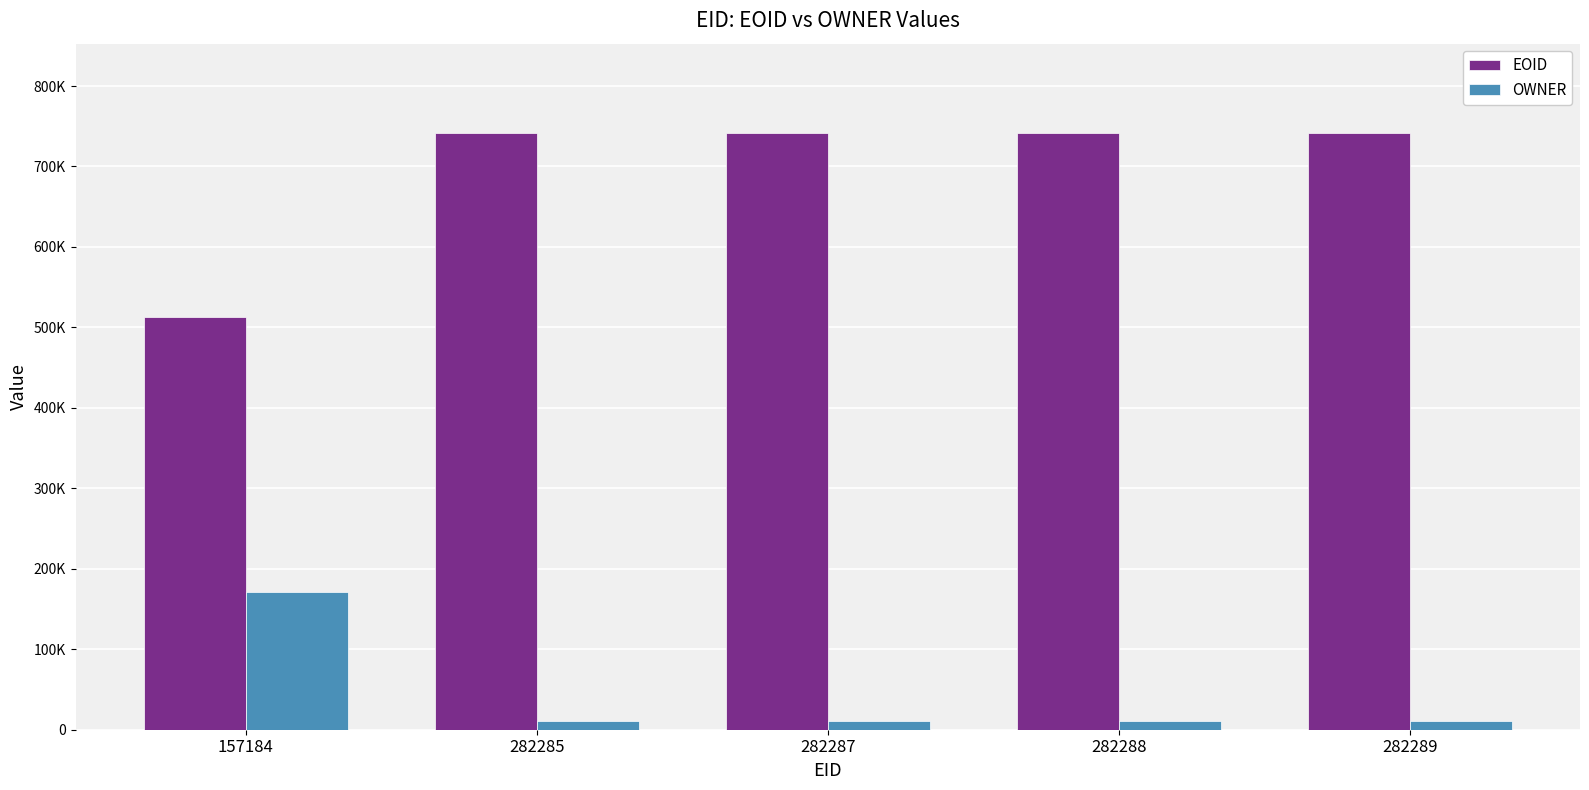

What is the greatest value displayed?

741445